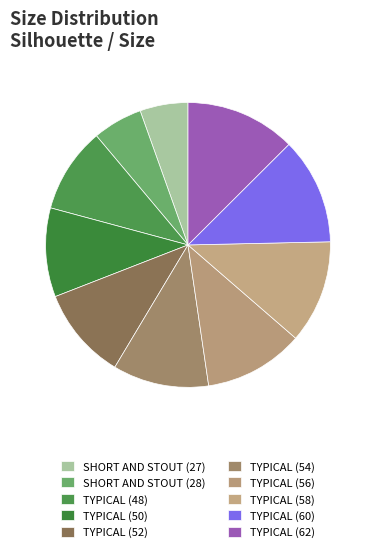

What percentage is the TYPICAL (60) slice, to the nearest percent?

12%